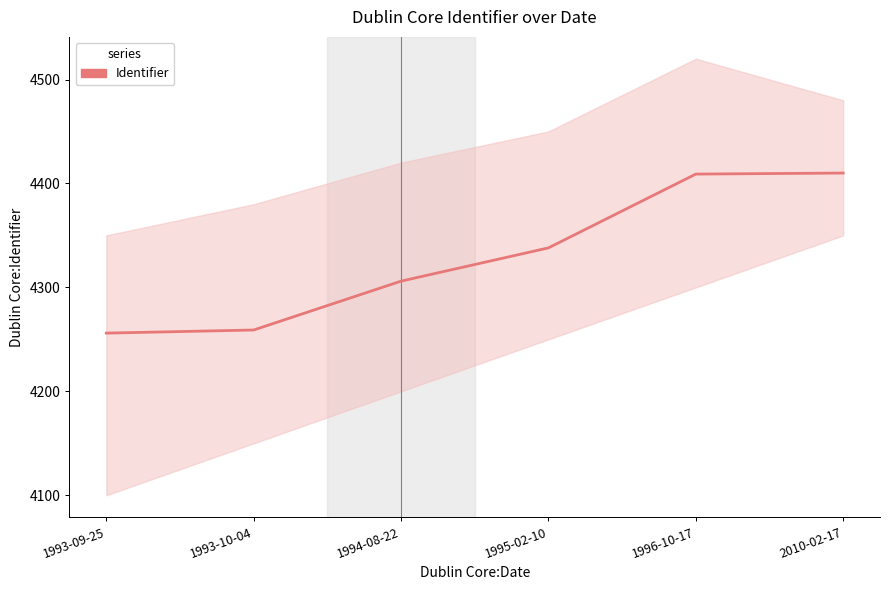

The chart shows a value of 4259 at 1993-10-04. True or false?

True